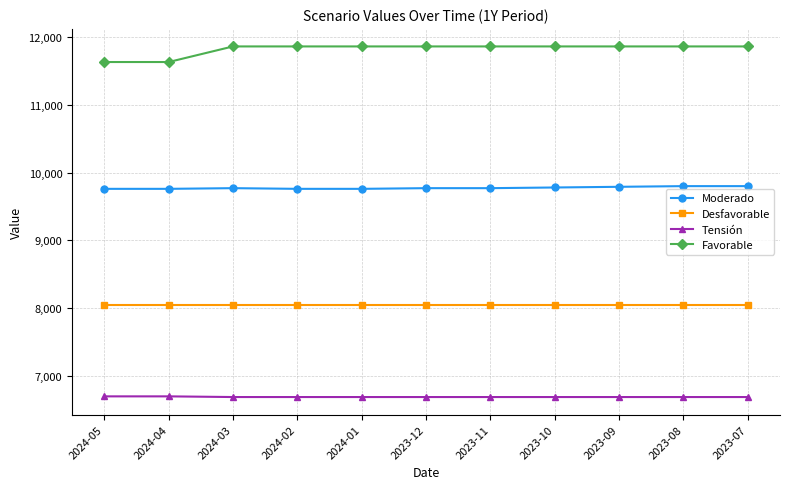

What is the approximate value of Desfavorable at 2024-03?

8040